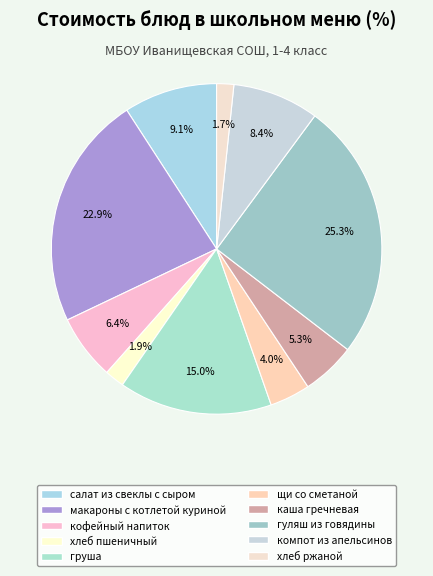

How many segments does this pie chart have?

10